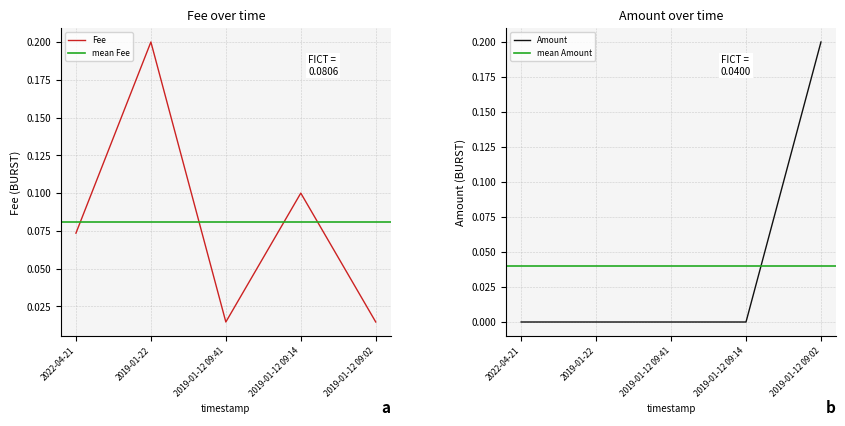

Is this an area chart (filled region under the line)?

No